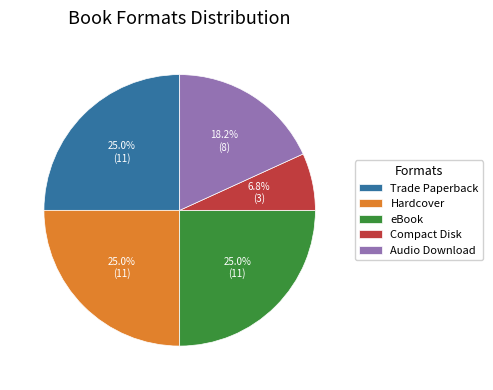

Does any single category account for the majority?

No